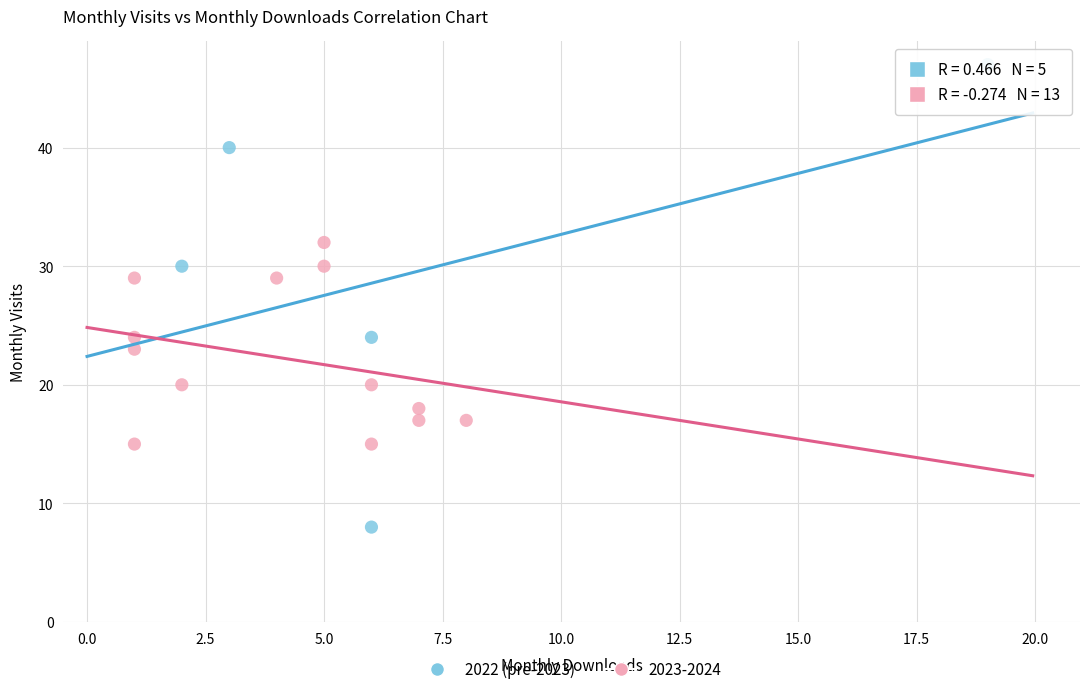

Which series has the widest spread of Y values?

2022 (pre-2023)